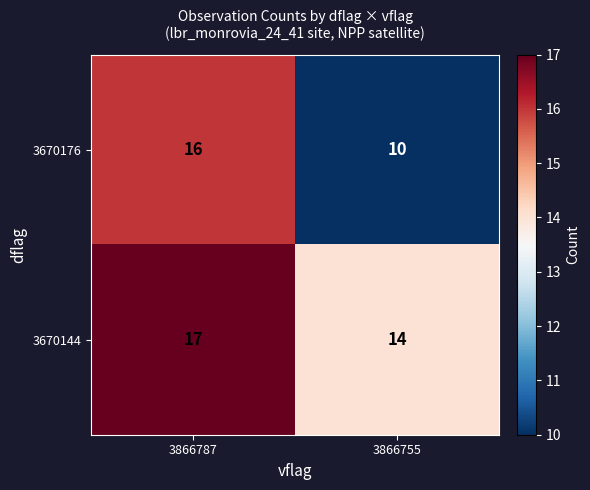

Reading left to right, list all the values displayed in this chart.

3670176: 3866787=16	3866755=10
3670144: 3866787=17	3866755=14